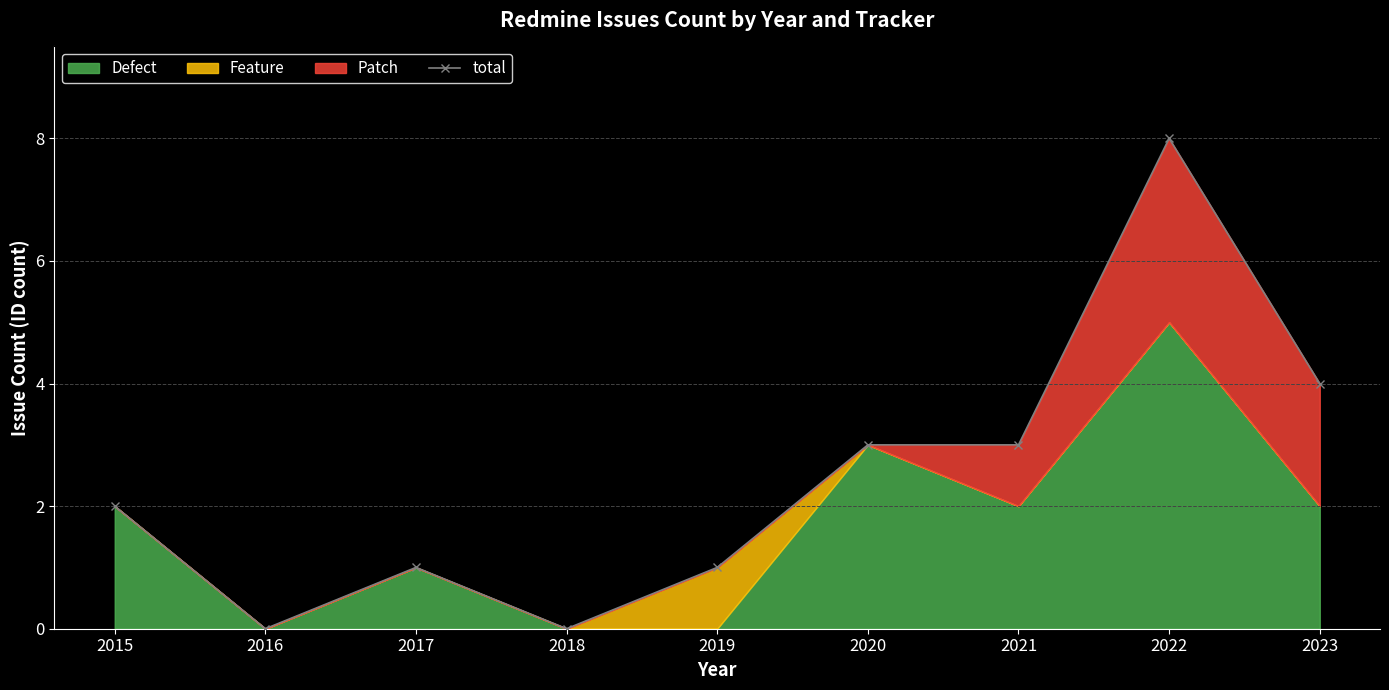

Reading left to right, transcribe all the data shown in this chart.

2	0	1	0	1	3	3	8	4